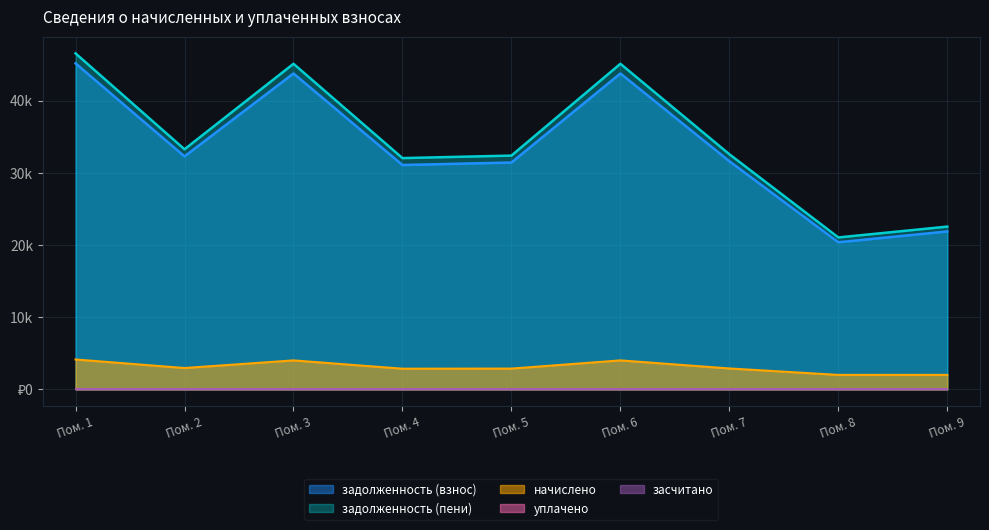

At which label does задолженность (взнос) first exceed 31593?

Пом. 1